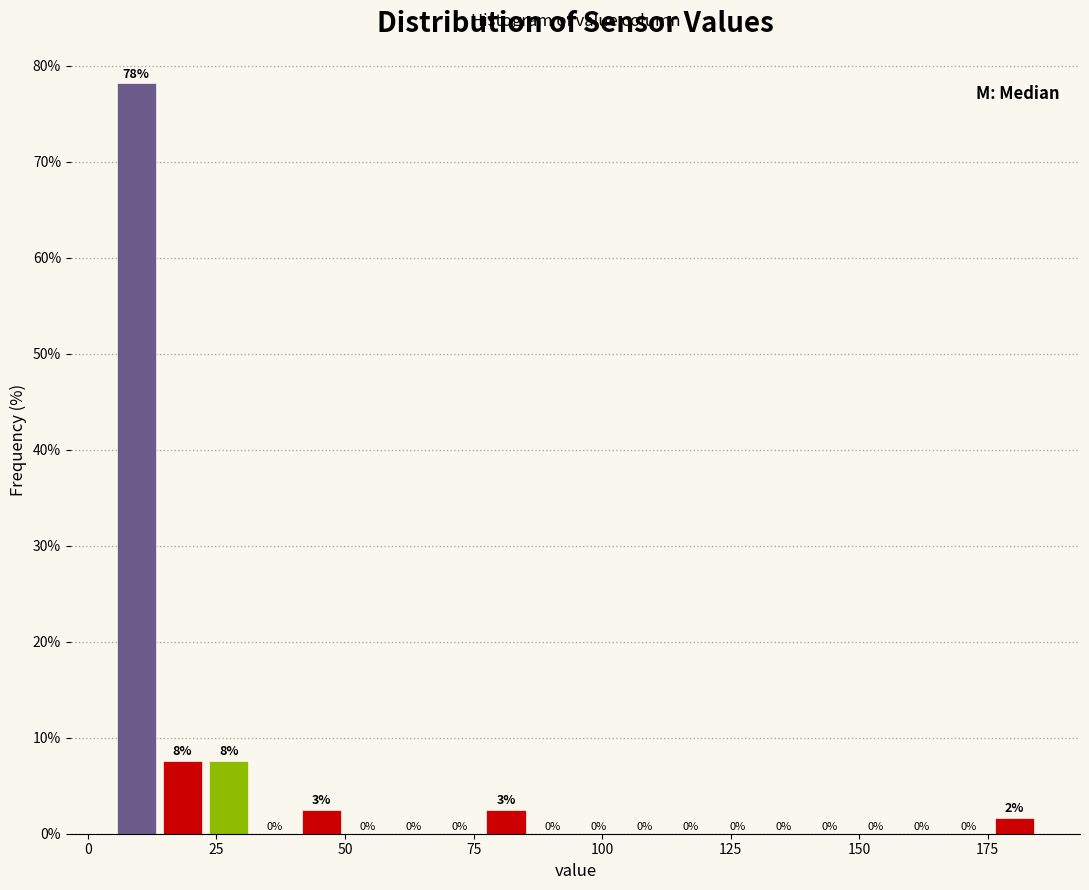

Read against the x-axis, roughly where is the centre of the tallest bar?

10